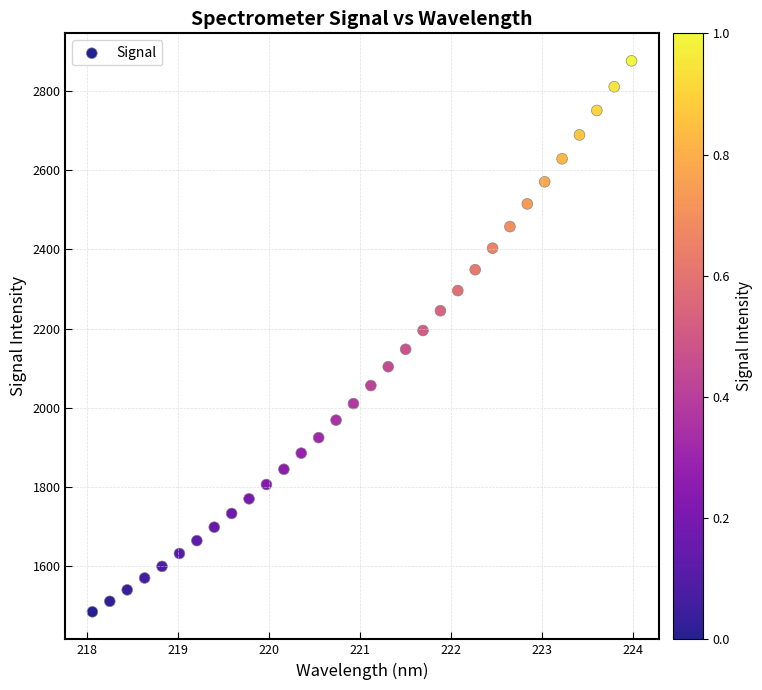

What is the range of Y values (max minus min)?

1392.3